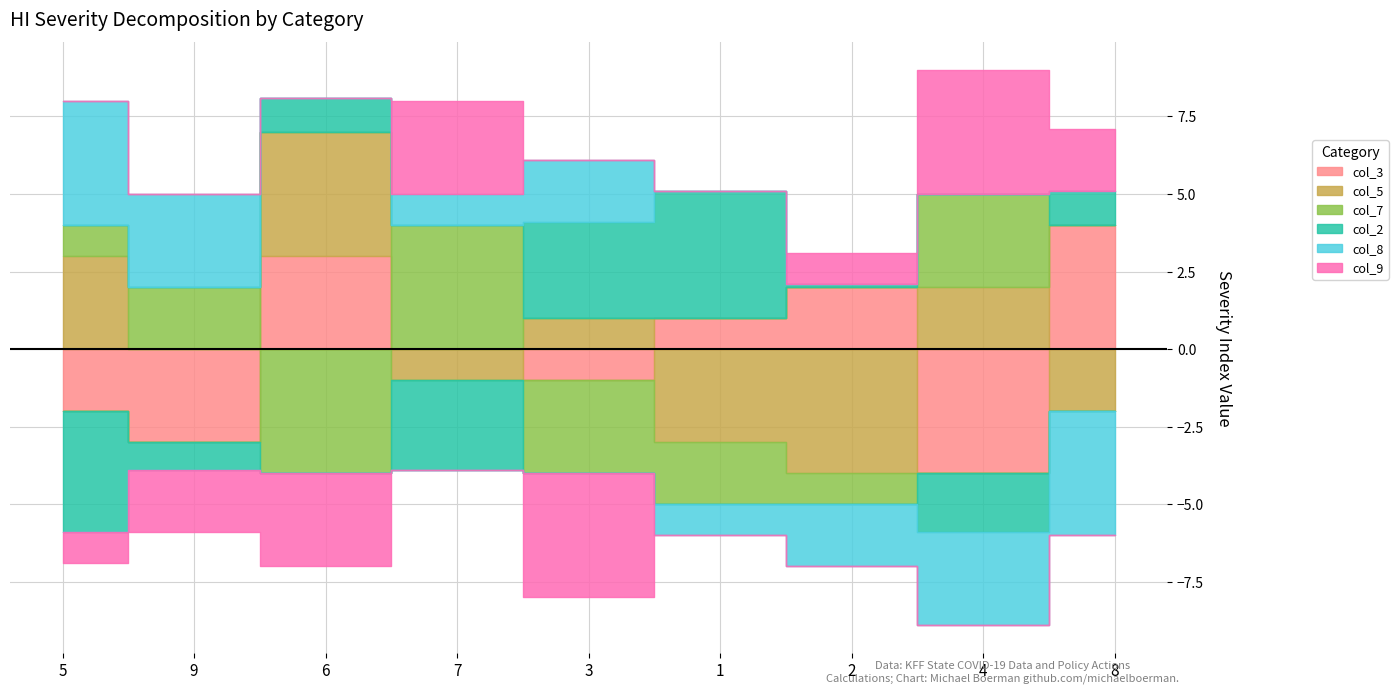

At which category is the sum across all series the highest?

7